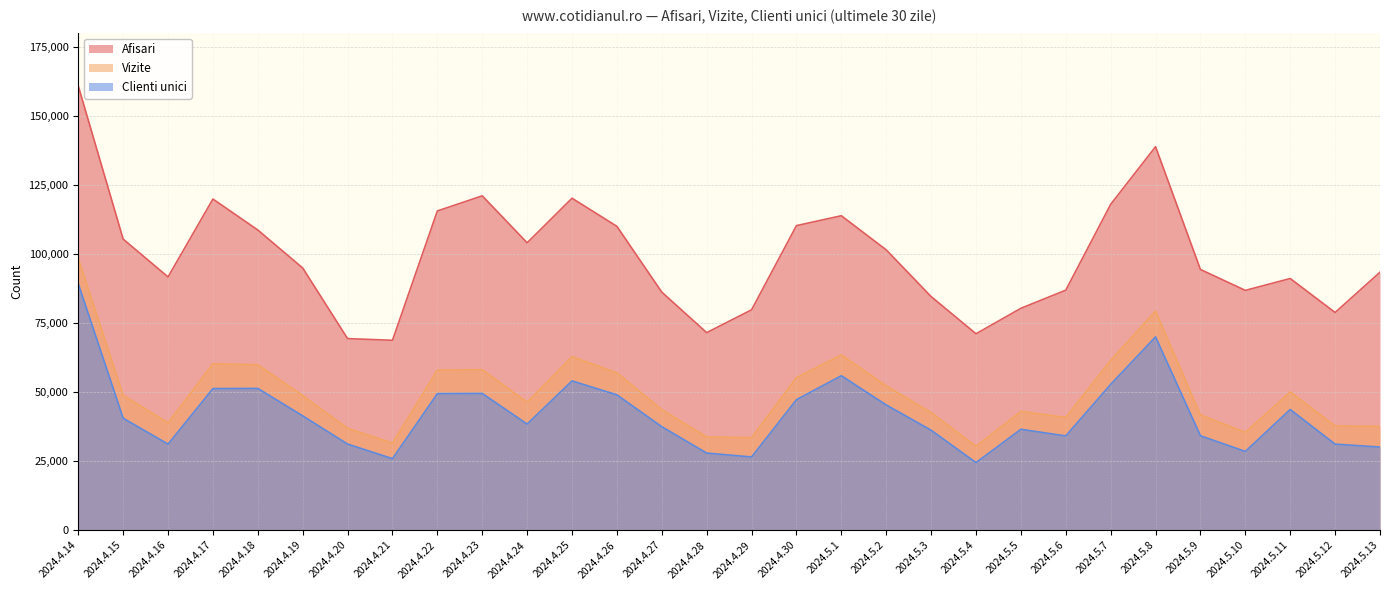

What is the average value of the Vizite series?

49574